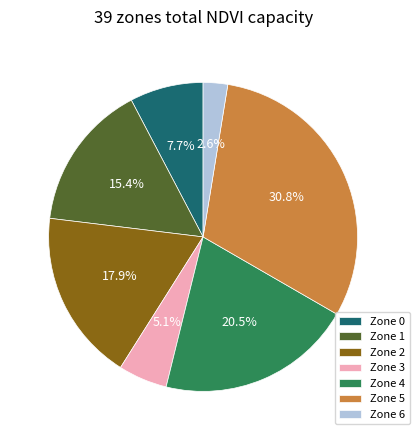

What percentage do Zone 5 and Zone 1 together represent?

46.2%